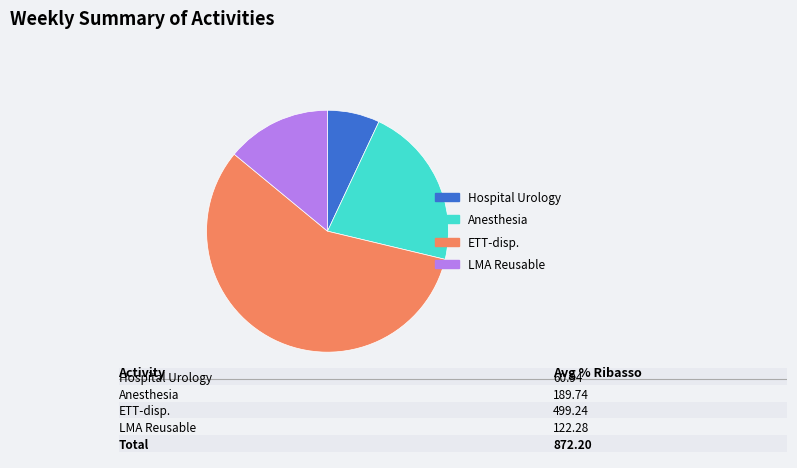

Is it true that LMA Reusable is 1% of the pie?

False